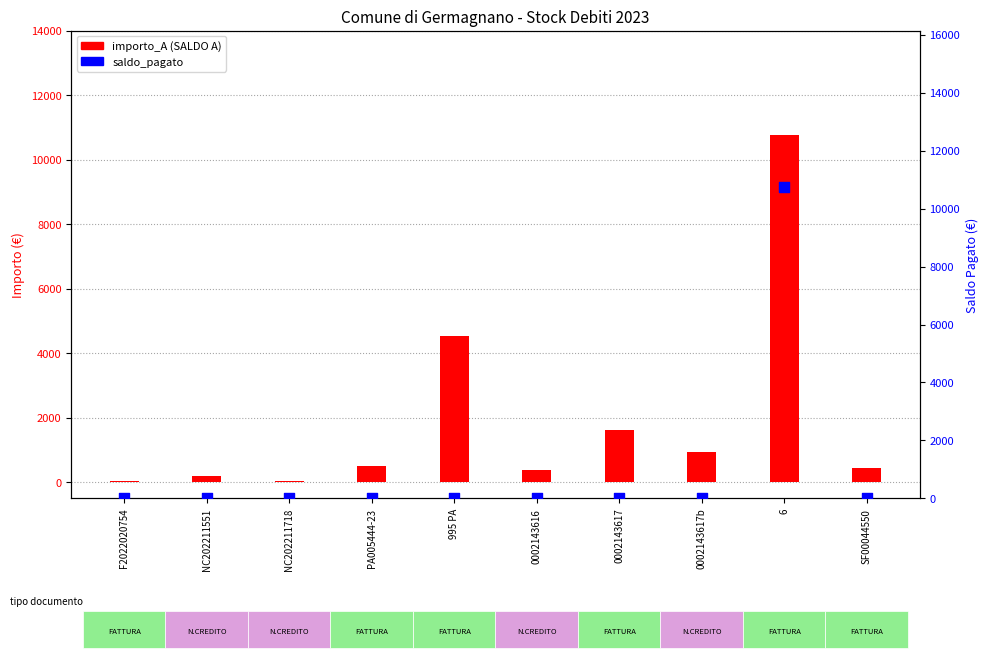

Is the value of saldo_pagato at F2022020754 greater than the value of importo_A at NC202211718?

No